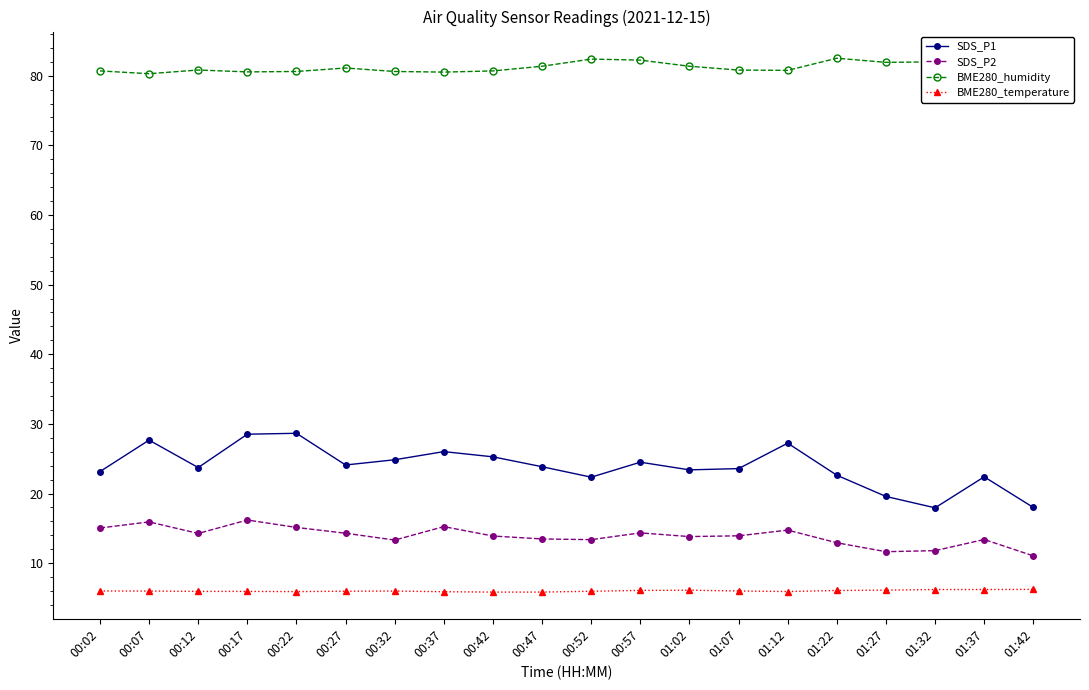

True or false: SDS_P1 and BME280_temperature intersect in this chart.

False